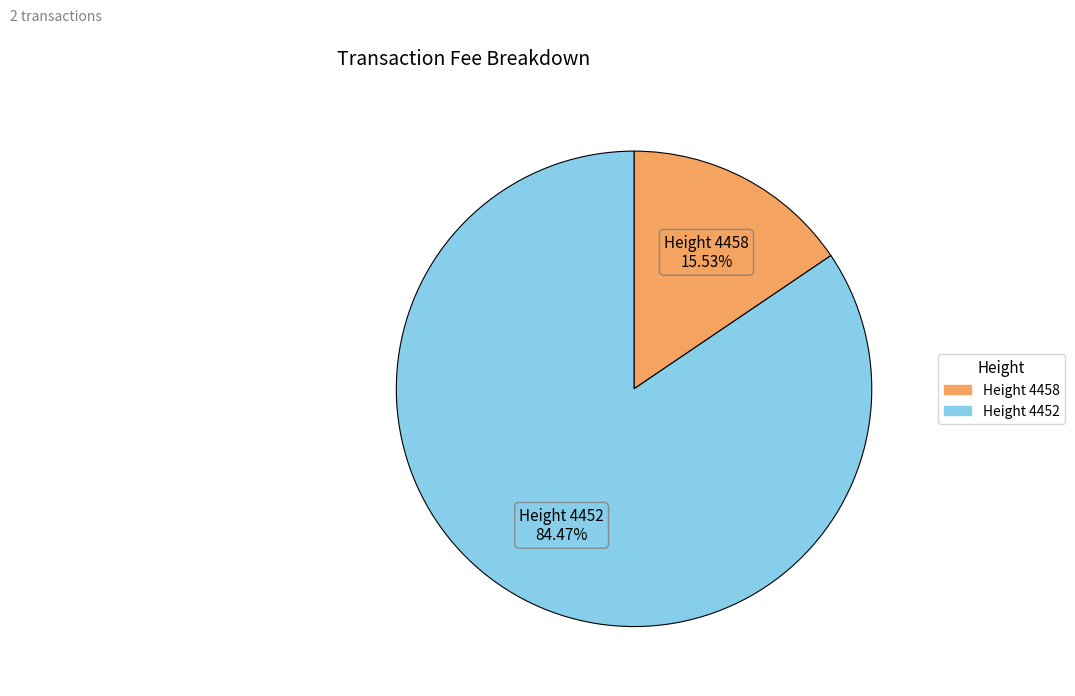

Is there a majority slice in this chart?

Yes